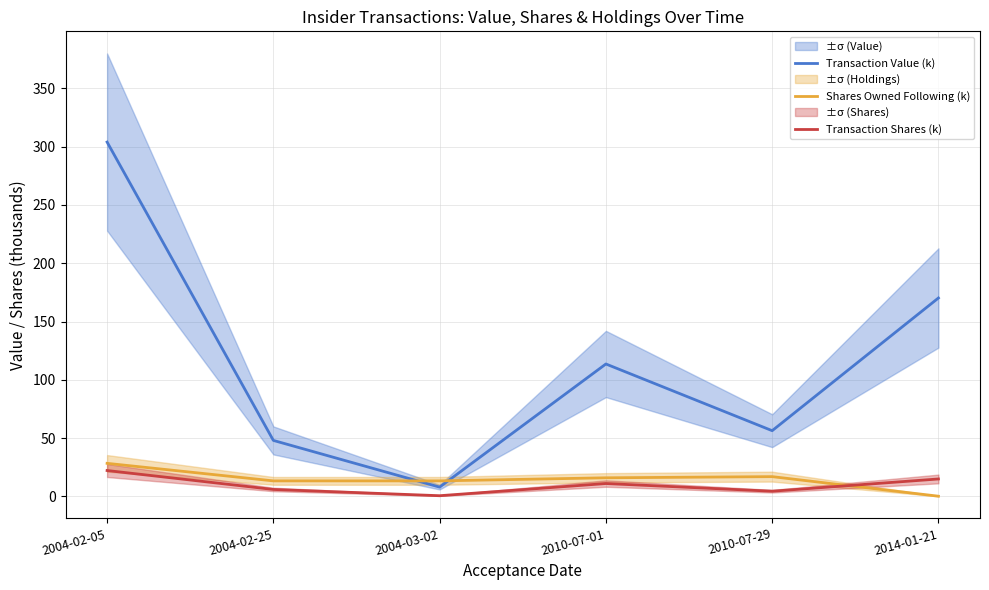

True or false: Transaction Shares (k) has a value of 9.3 at 2004-02-05.

False